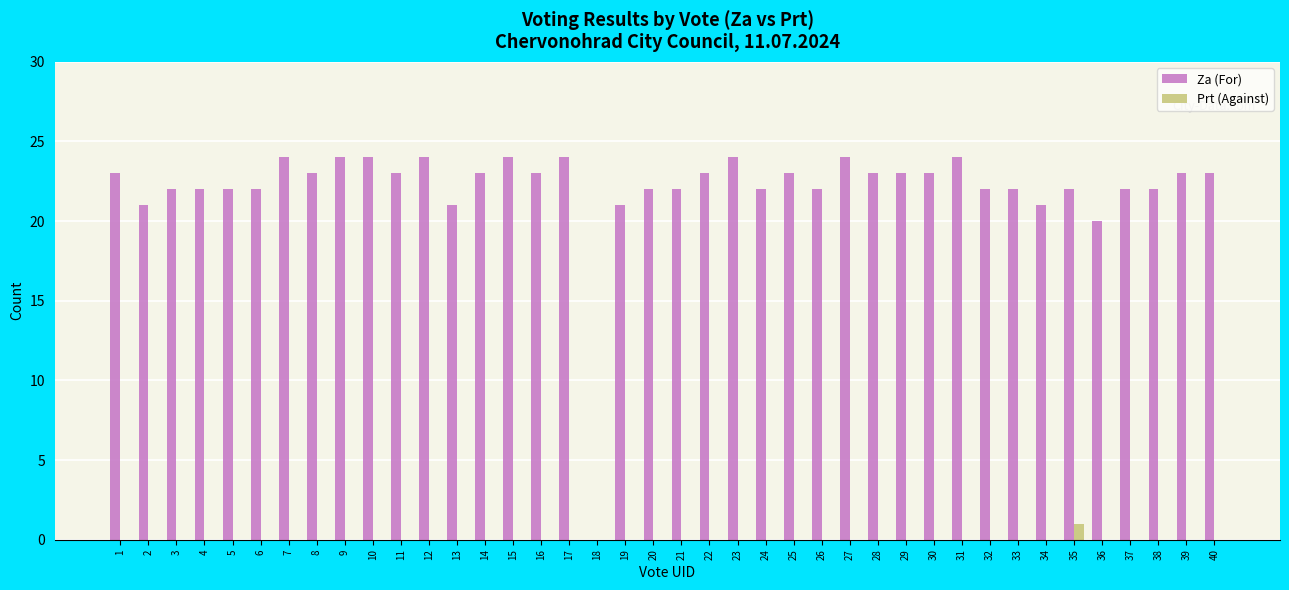

Between 6 and 18, which series saw the biggest shift?

Za (For)